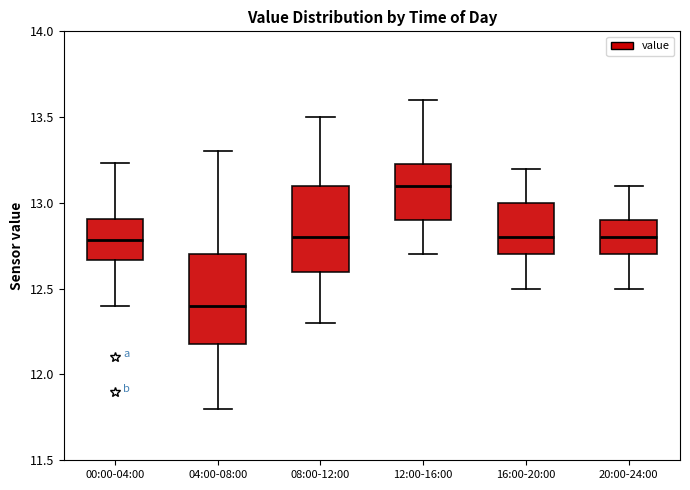

Reading left to right, read every box against the y-axis: the position of its median line, the range the box covers, and the ends of its whiskers. The values are not printed on the chart, so give them approximately, as read against the axis.

00:00-04:00: median 12.80, box 12.65 to 12.90, whiskers 12.40 to 13.25
04:00-08:00: median 12.40, box 12.20 to 12.70, whiskers 11.80 to 13.30
08:00-12:00: median 12.80, box 12.60 to 13.10, whiskers 12.30 to 13.50
12:00-16:00: median 13.10, box 12.90 to 13.25, whiskers 12.70 to 13.60
16:00-20:00: median 12.80, box 12.70 to 13.00, whiskers 12.50 to 13.20
20:00-24:00: median 12.80, box 12.70 to 12.90, whiskers 12.50 to 13.10